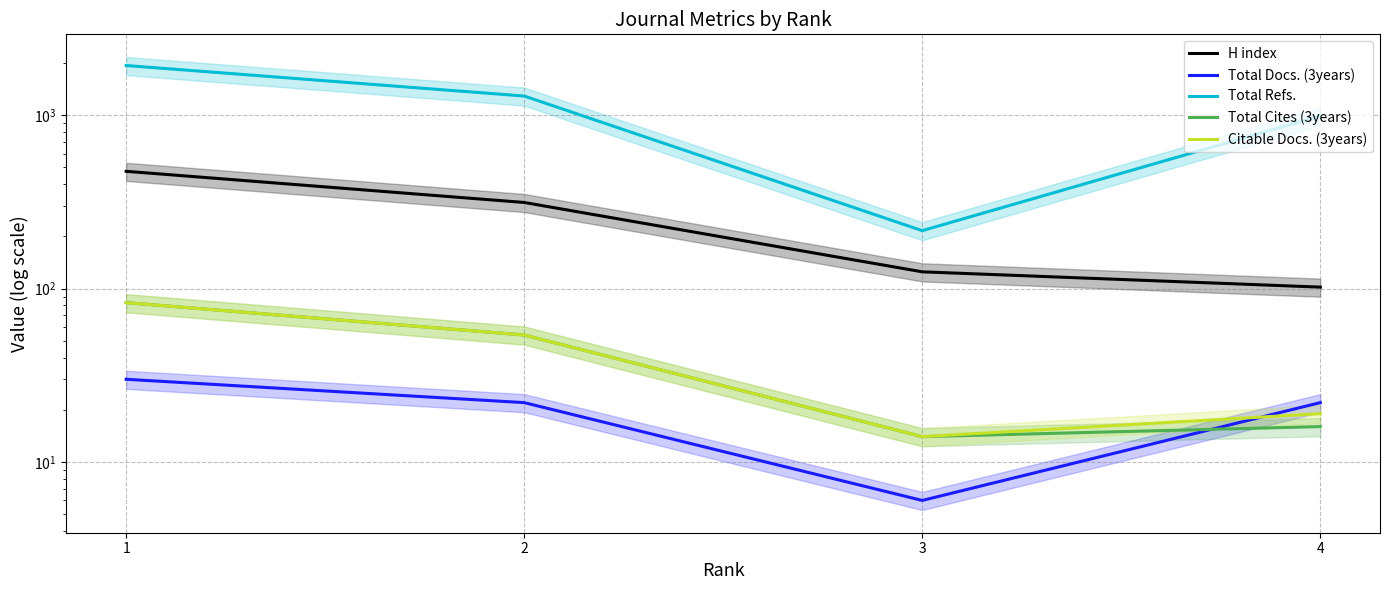

What is the difference between the highest and lowest values at 2?

1269